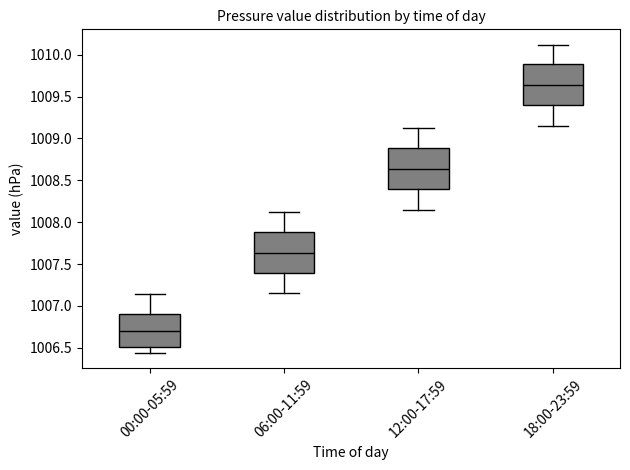

Which box has the highest median line?

18:00-23:59